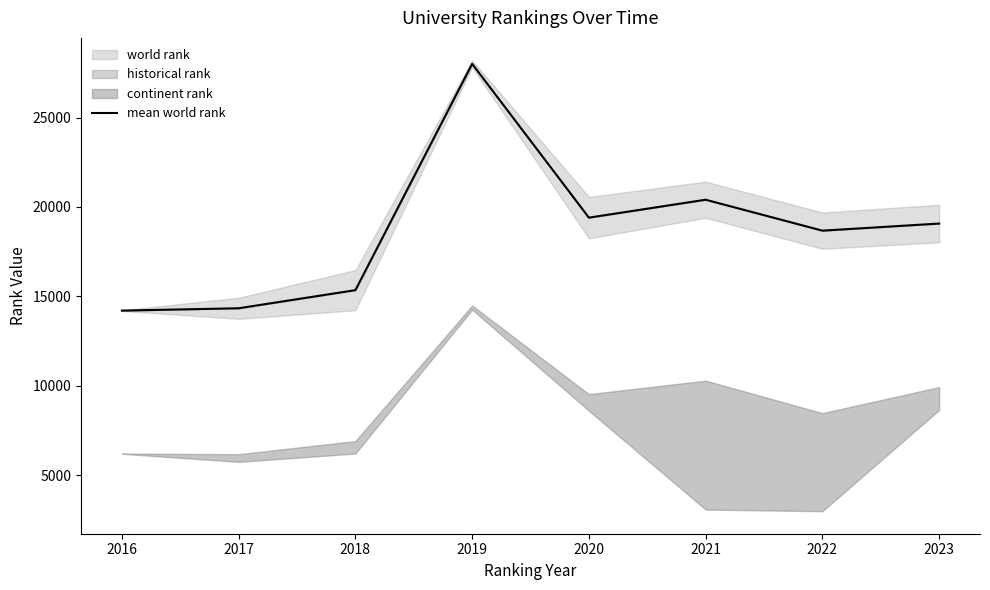

Reading left to right, extract all data points from this chart.

14207.0	14338.0	15350.5	28002.5	19404.0	20406.0	18677.0	19073.5